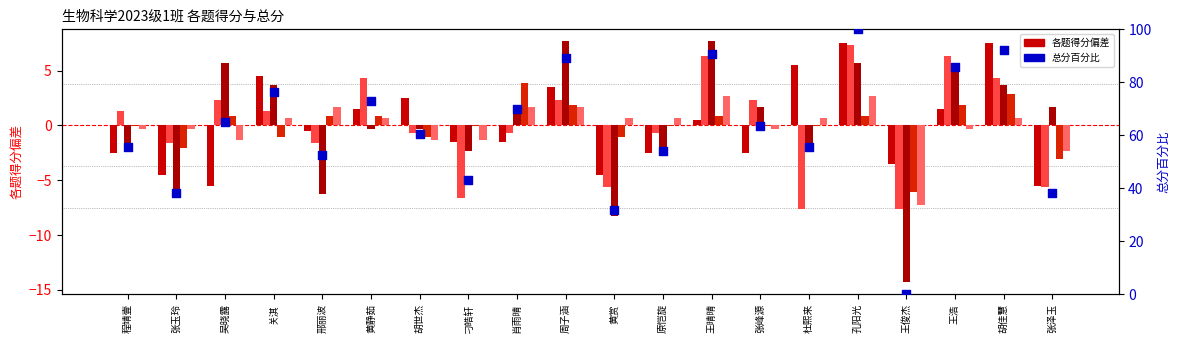

Which series has the largest total across all categories?

总分(百分比)